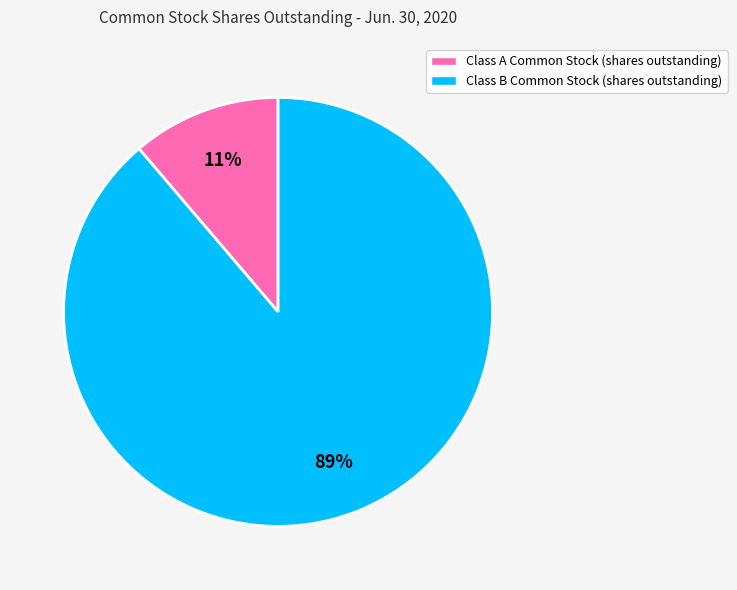

Which has a higher value, Class B Common Stock (shares outstanding) or Class A Common Stock (shares outstanding)?

Class B Common Stock (shares outstanding)